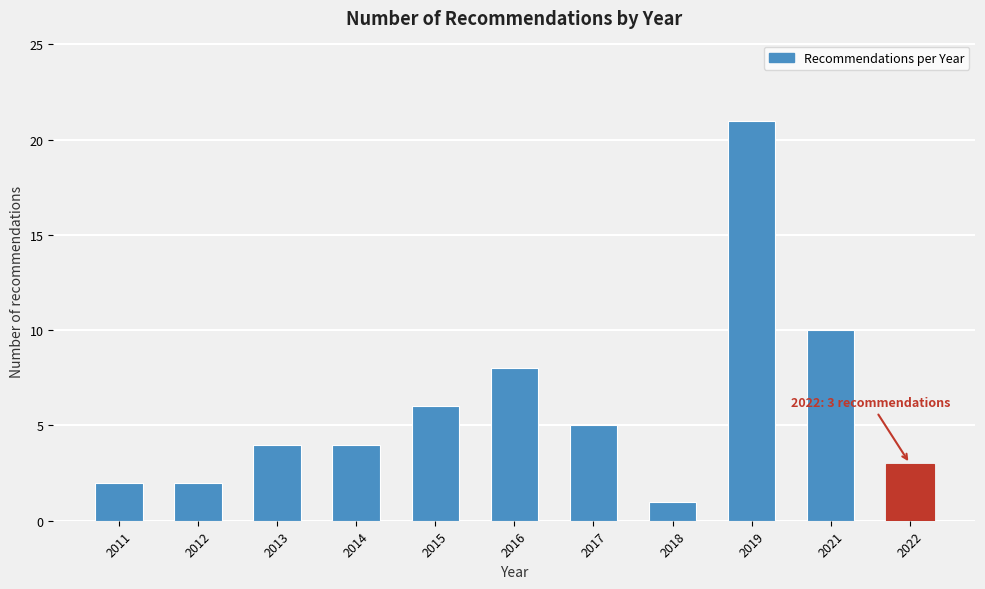

Reading left to right, extract all data points from this chart.

2	2	4	4	6	8	5	1	21	10	3